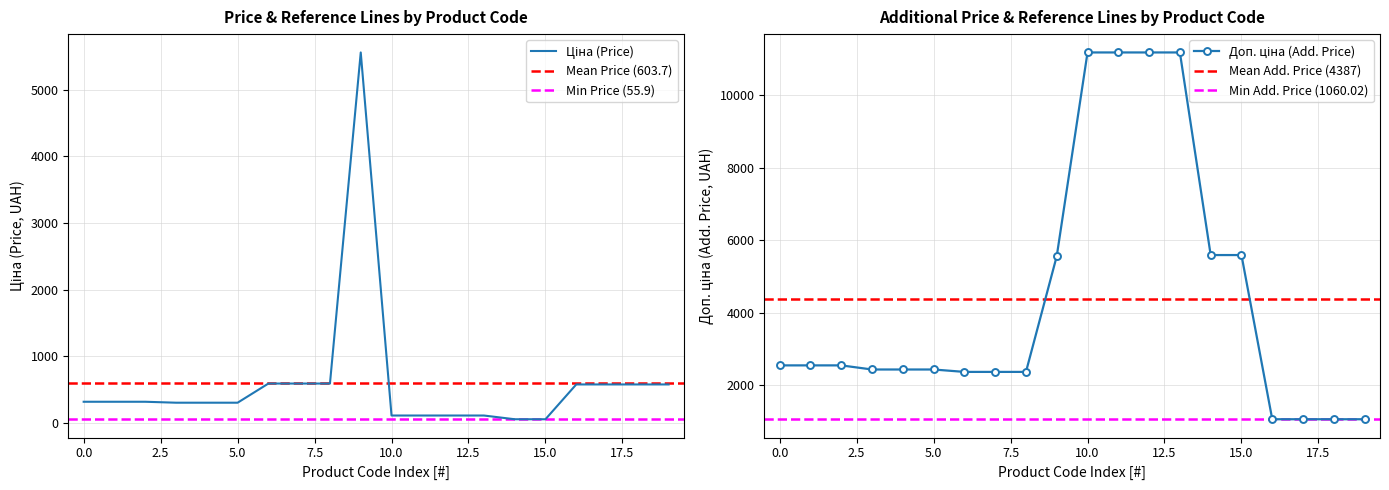

Reading left to right, extract all data points from this chart.

Ціна: 318.3	318.3	318.3	304.1	304.1	304.1	591.6	591.6	591.6	5560.3	111.8	111.8	111.8	111.8	55.9	55.9	578.1	578.1	578.1	578.1
Доп. ціна: 2546.4	2546.4	2546.4	2432.8	2432.8	2432.8	2366.5	2366.5	2366.5	5560.3	11182.0	11182.0	11182.0	11182.0	5591.0	5591.0	1060.0	1060.0	1060.0	1060.0